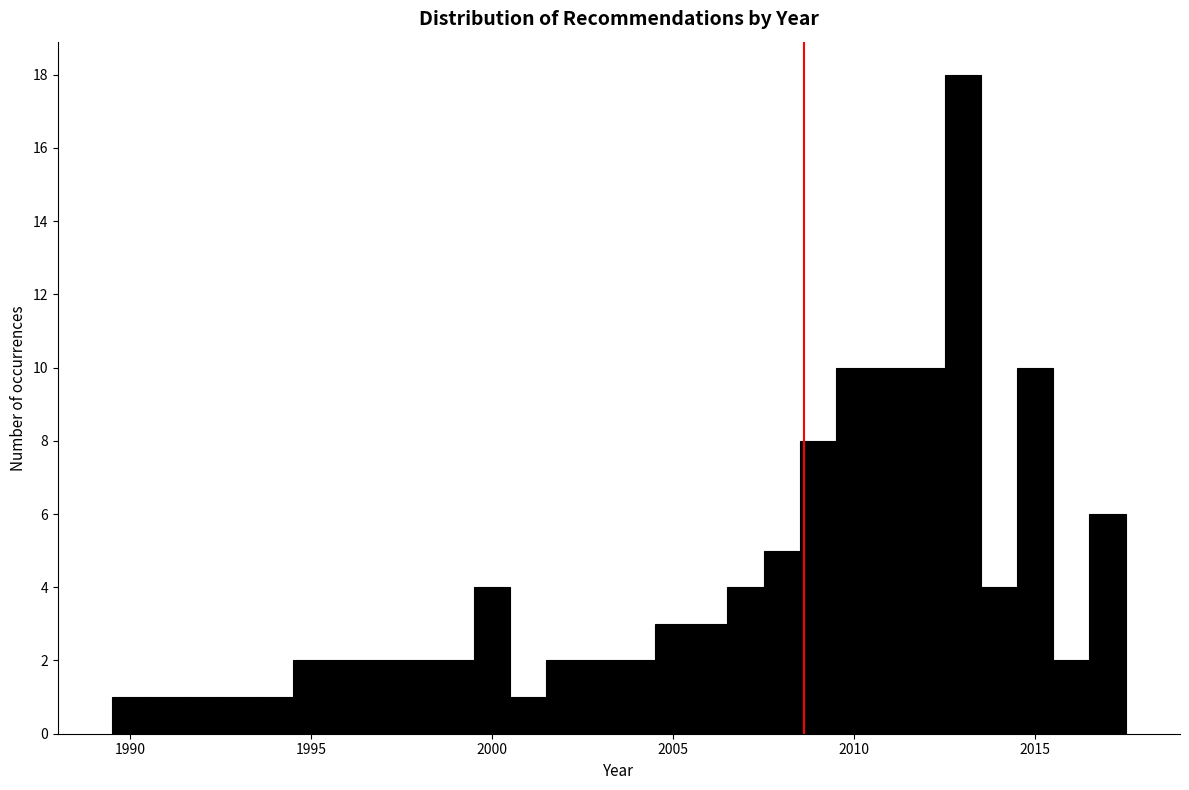

Read against the x-axis, roughly where is the centre of the tallest bar?

2013.0